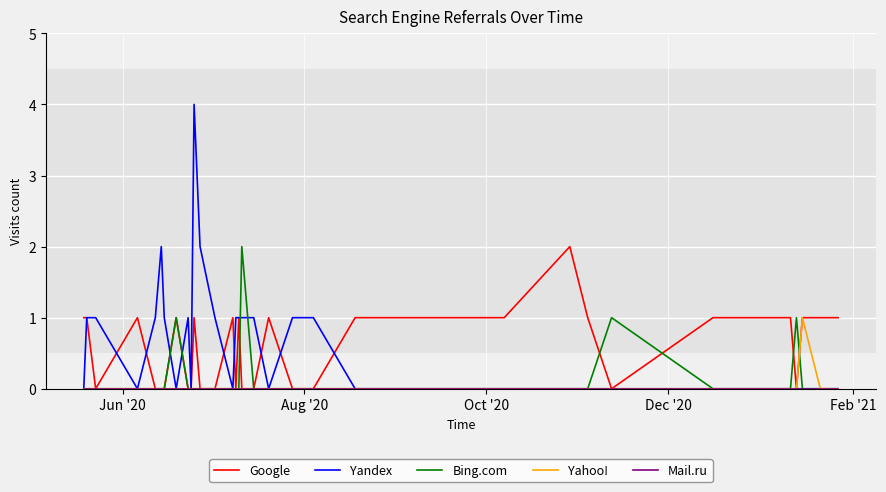

Which series has the largest range (max minus min)?

Yandex